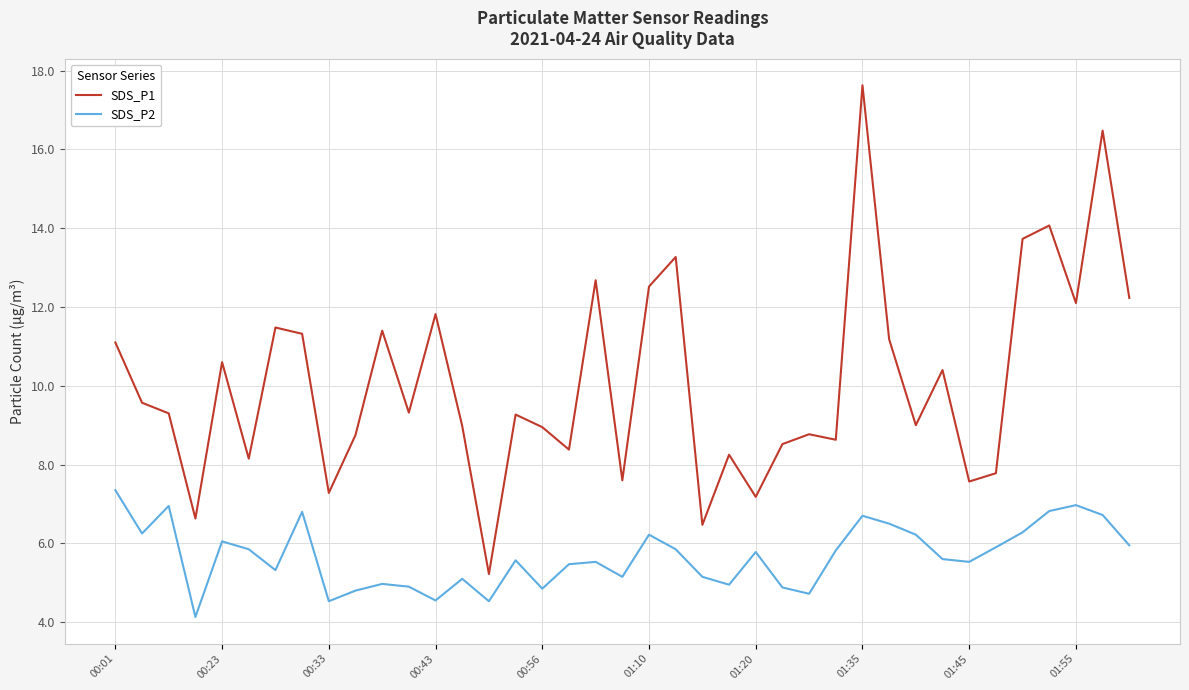

Which series has the largest total across all categories?

SDS_P1